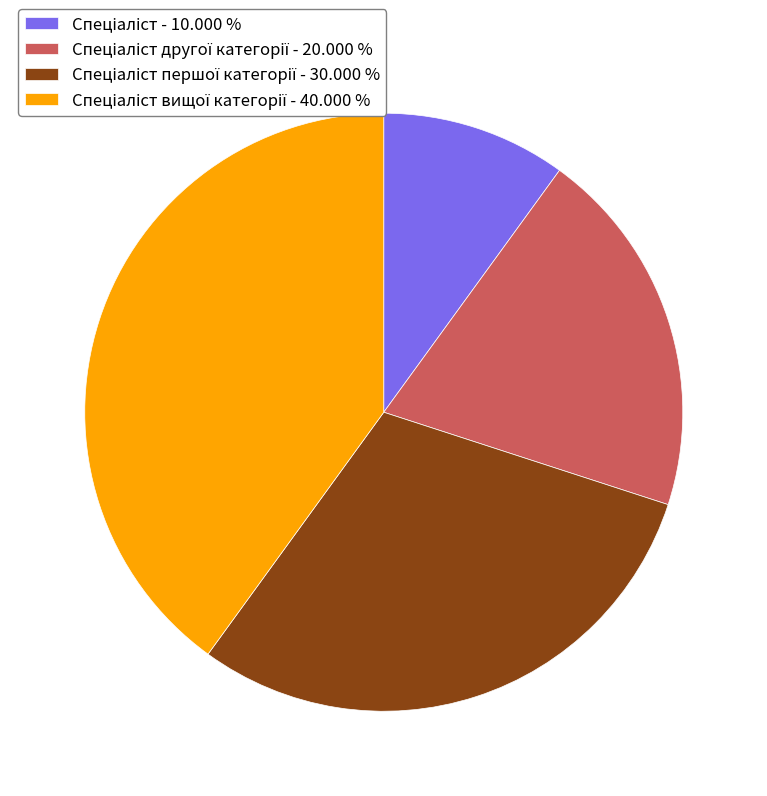

Does any single category account for the majority?

No